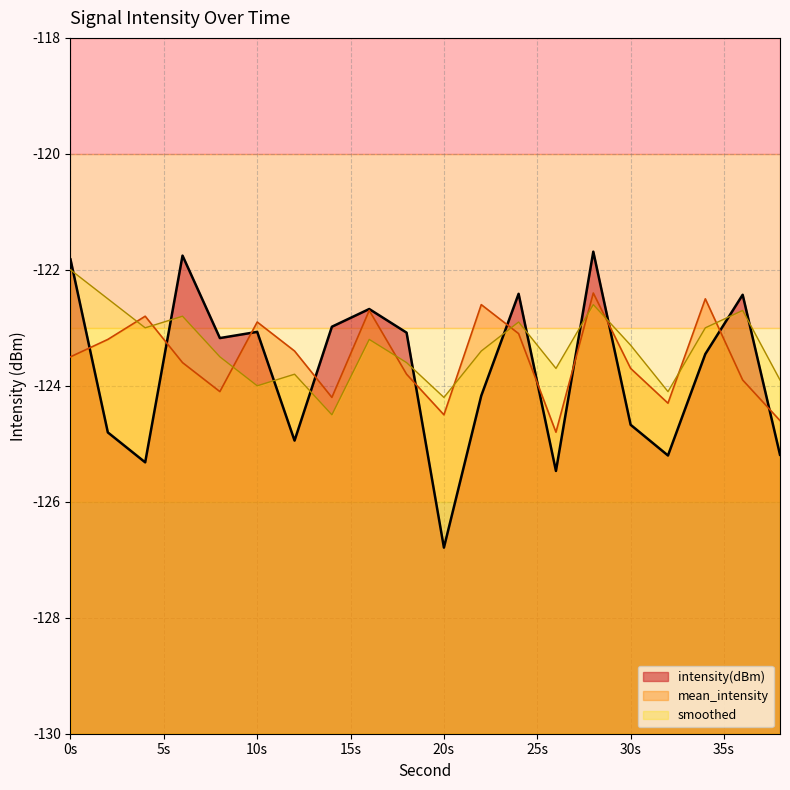

How many values in the intensity(dBm) series exceed -123?

7